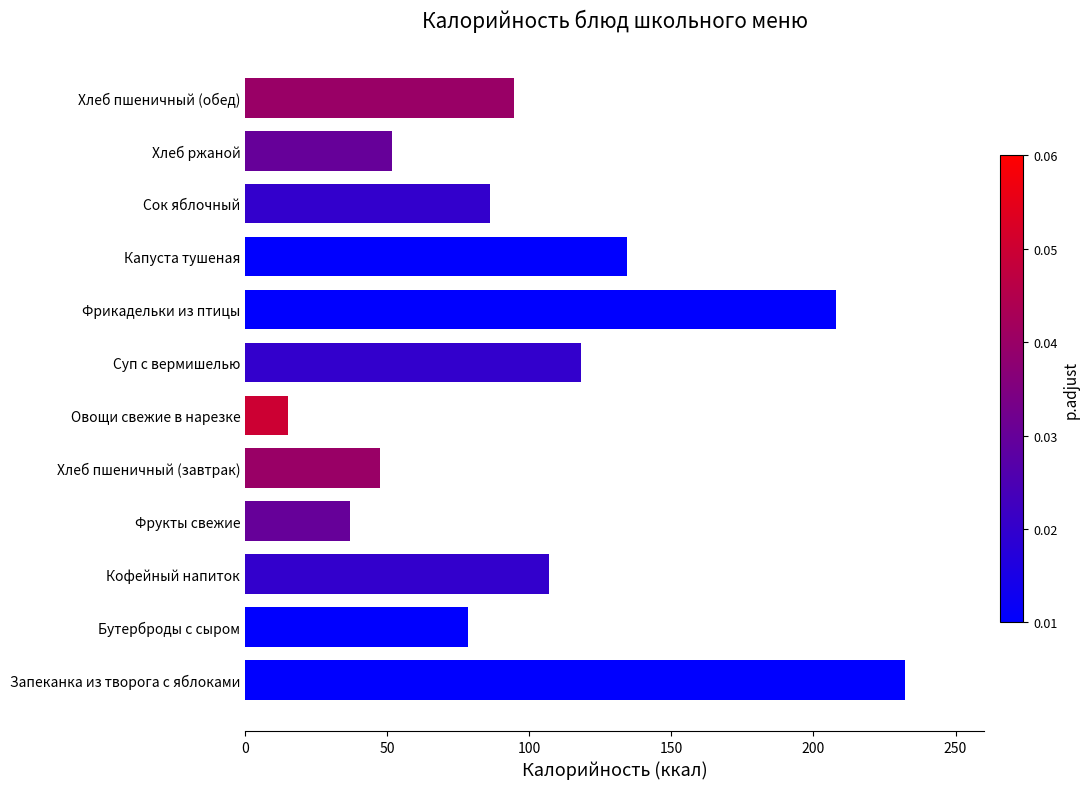

What is the difference between the maximum and minimum values?

217.2